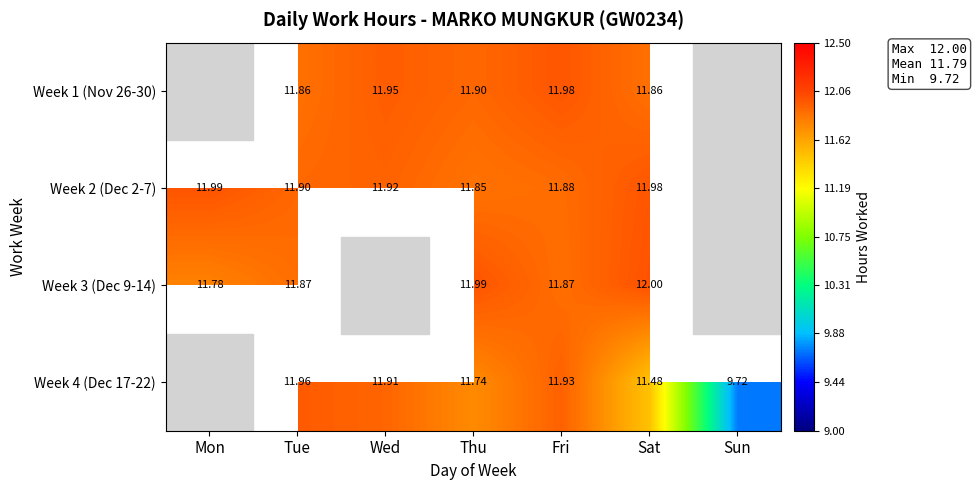

At which category is the sum across all series the highest?

Fri